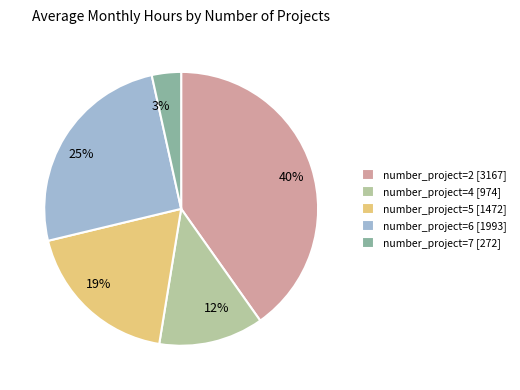

How many slices are in this pie chart?

5